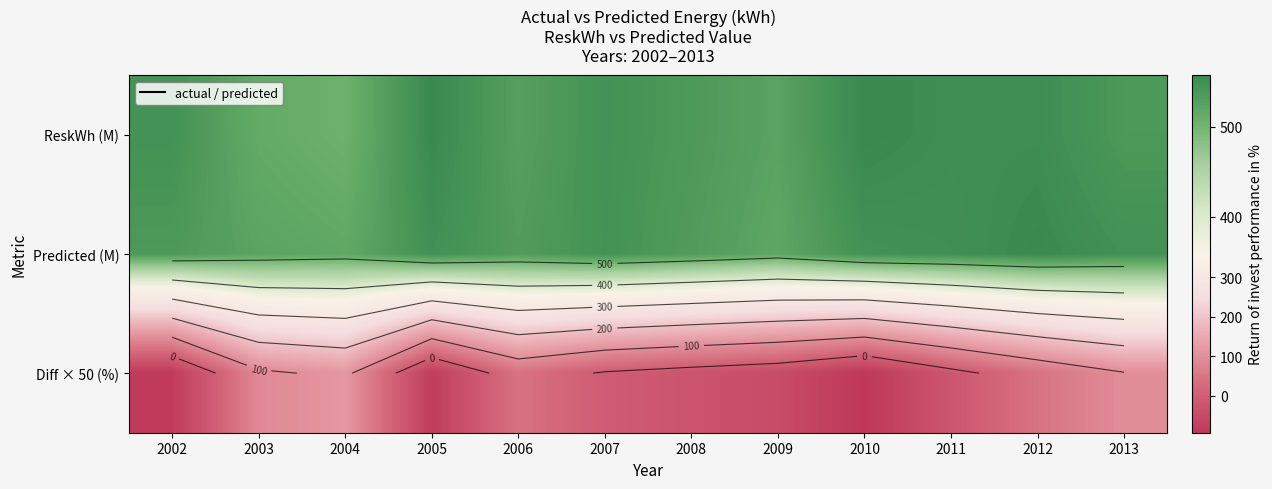

How many data points does each series have?

12